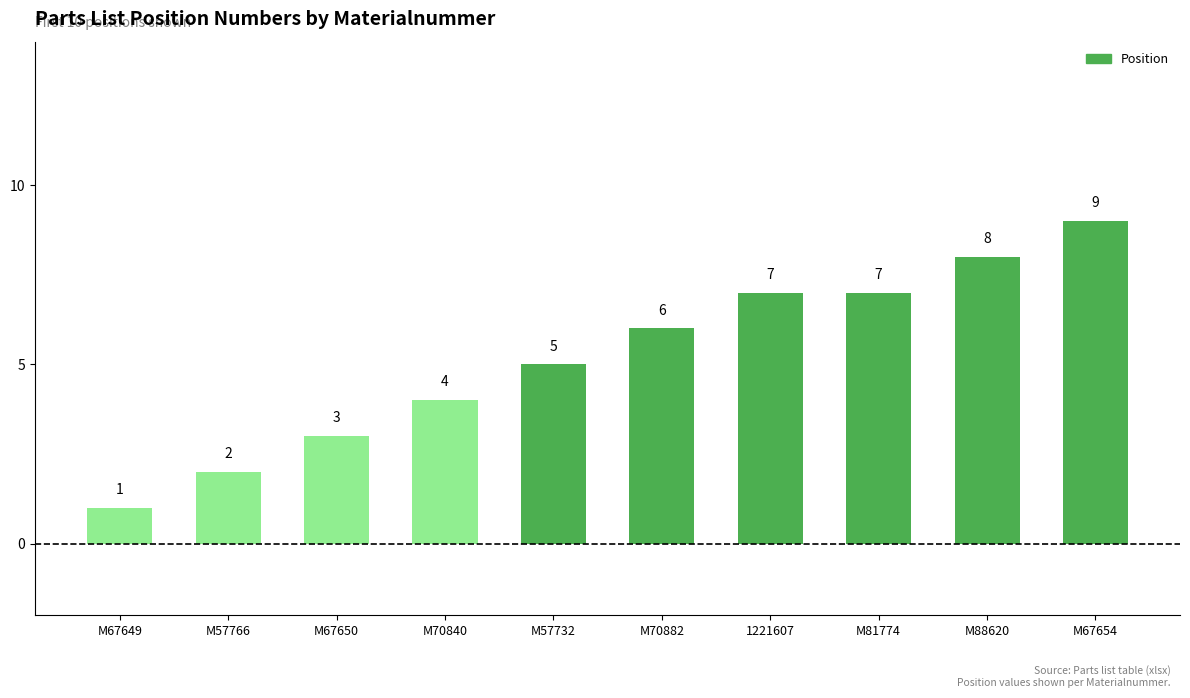

Is it true that the value at M57732 is 5?

True